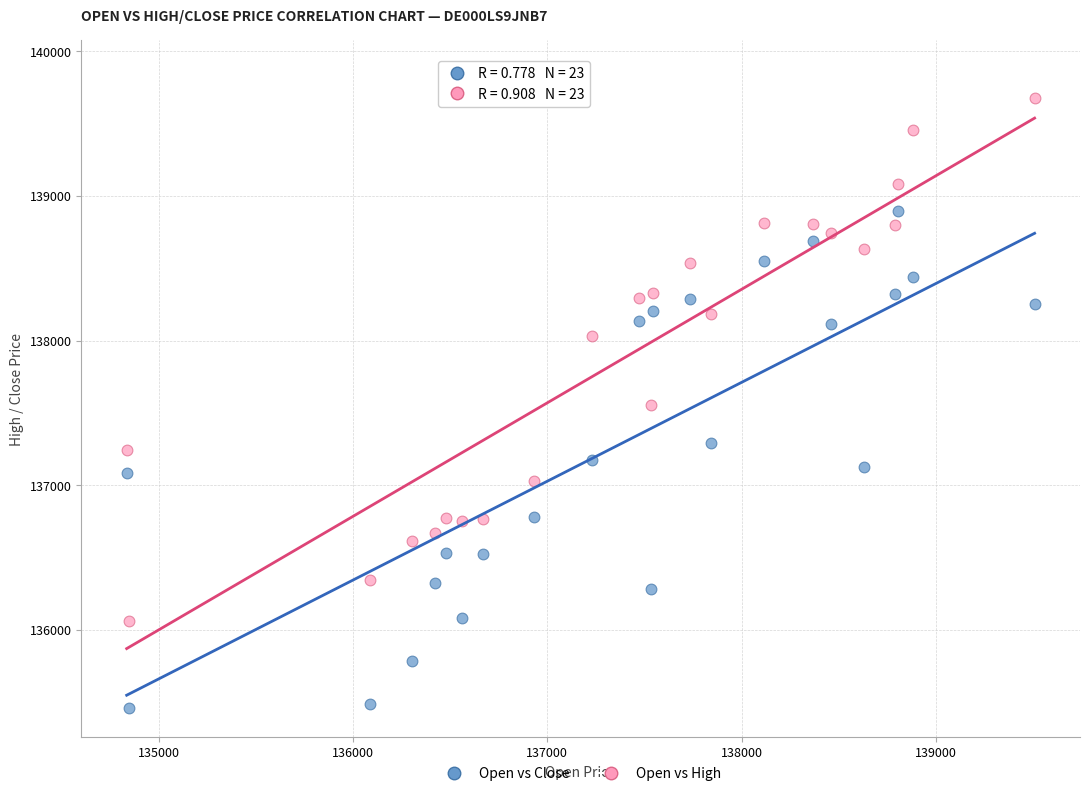

Which series reaches the minimum Y coordinate?

Open vs Close